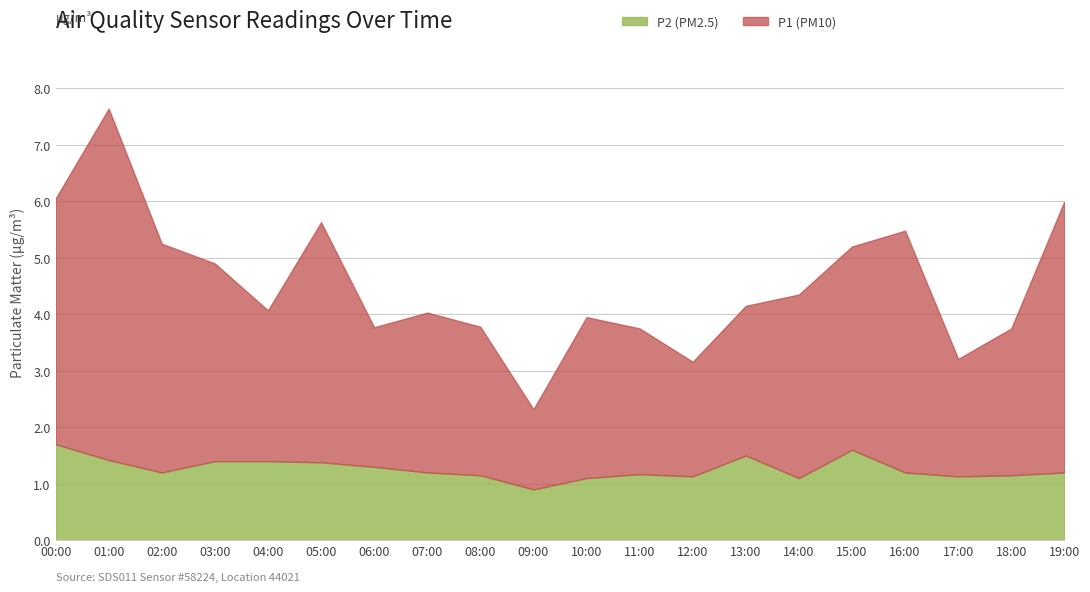

Reading right to left, extract all data points from this chart.

P1: 19:00=4.8	18:00=2.6	17:00=2.1	16:00=4.3	15:00=3.6	14:00=3.2	13:00=2.6	12:00=2.0	11:00=2.6	10:00=2.9	09:00=1.4	08:00=2.6	07:00=2.8	06:00=2.5	05:00=4.2	04:00=2.7	03:00=3.5	02:00=4.0	01:00=6.2	00:00=4.3
P2: 19:00=1.2	18:00=1.1	17:00=1.1	16:00=1.2	15:00=1.6	14:00=1.1	13:00=1.5	12:00=1.1	11:00=1.2	10:00=1.1	09:00=0.9	08:00=1.1	07:00=1.2	06:00=1.3	05:00=1.4	04:00=1.4	03:00=1.4	02:00=1.2	01:00=1.4	00:00=1.7